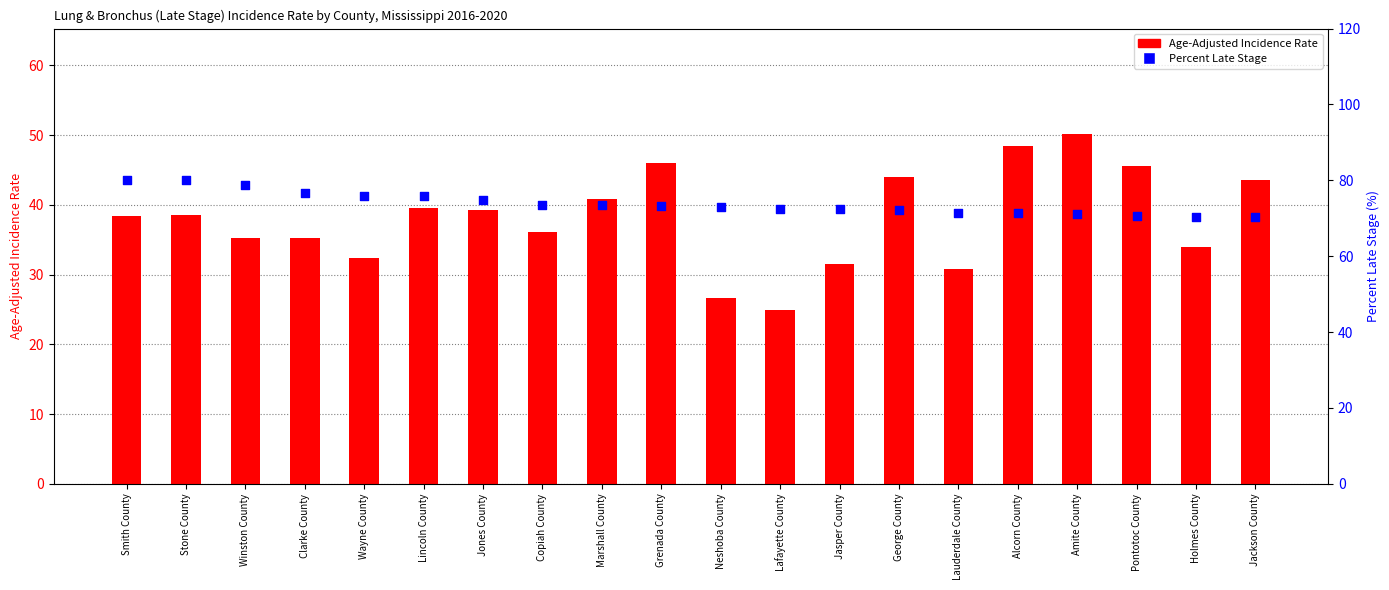

Is the value of Age-Adjusted Incidence Rate at Pontotoc County greater than the value of Percent Late Stage at Stone County?

No